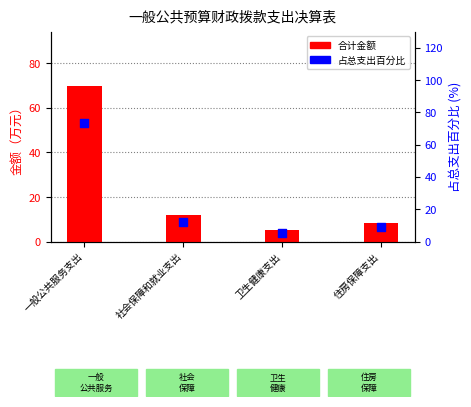

Which series has the largest Y range (max minus min)?

占总支出百分比